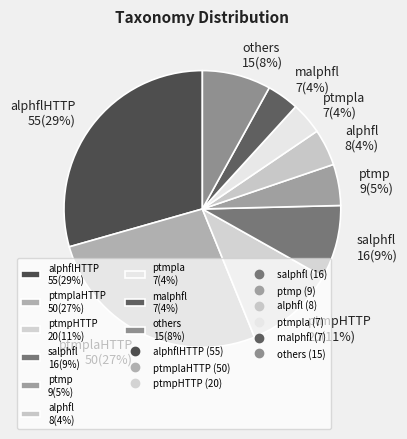

Which category has the biggest portion of the pie?

alphflHTTP 55(29%)